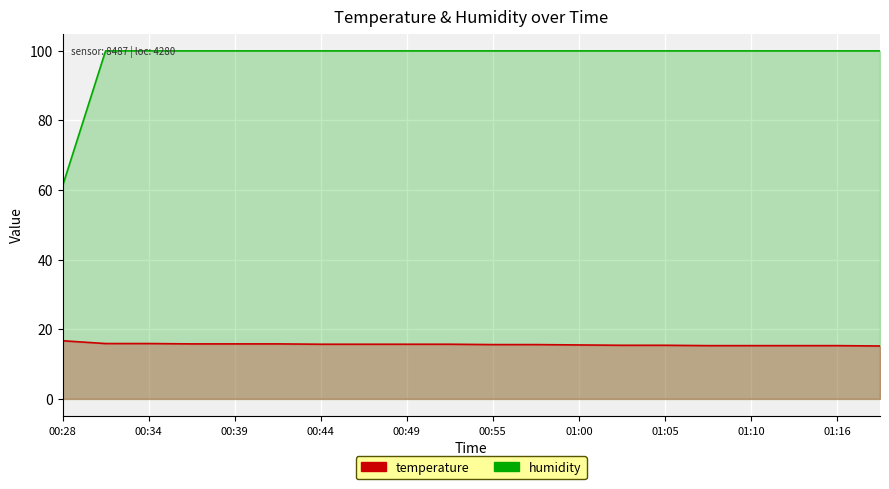

What is the difference between the maximum and minimum values in the temperature series?

1.5